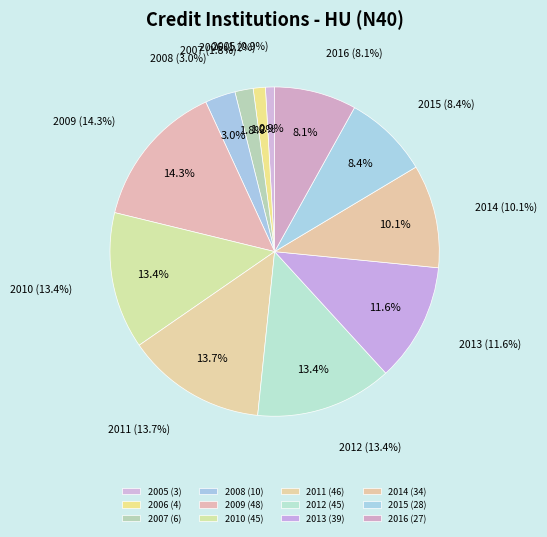

How many segments does this pie chart have?

12